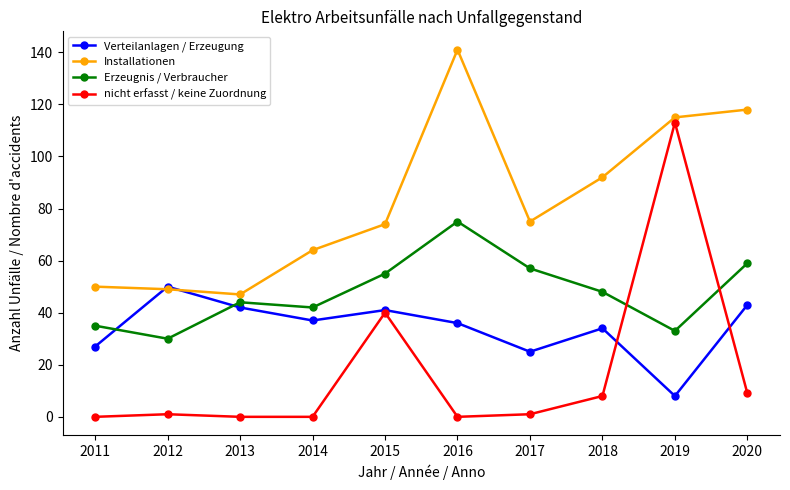

How many interior local valleys does the Erzeugnis / Verbraucher series have?

3